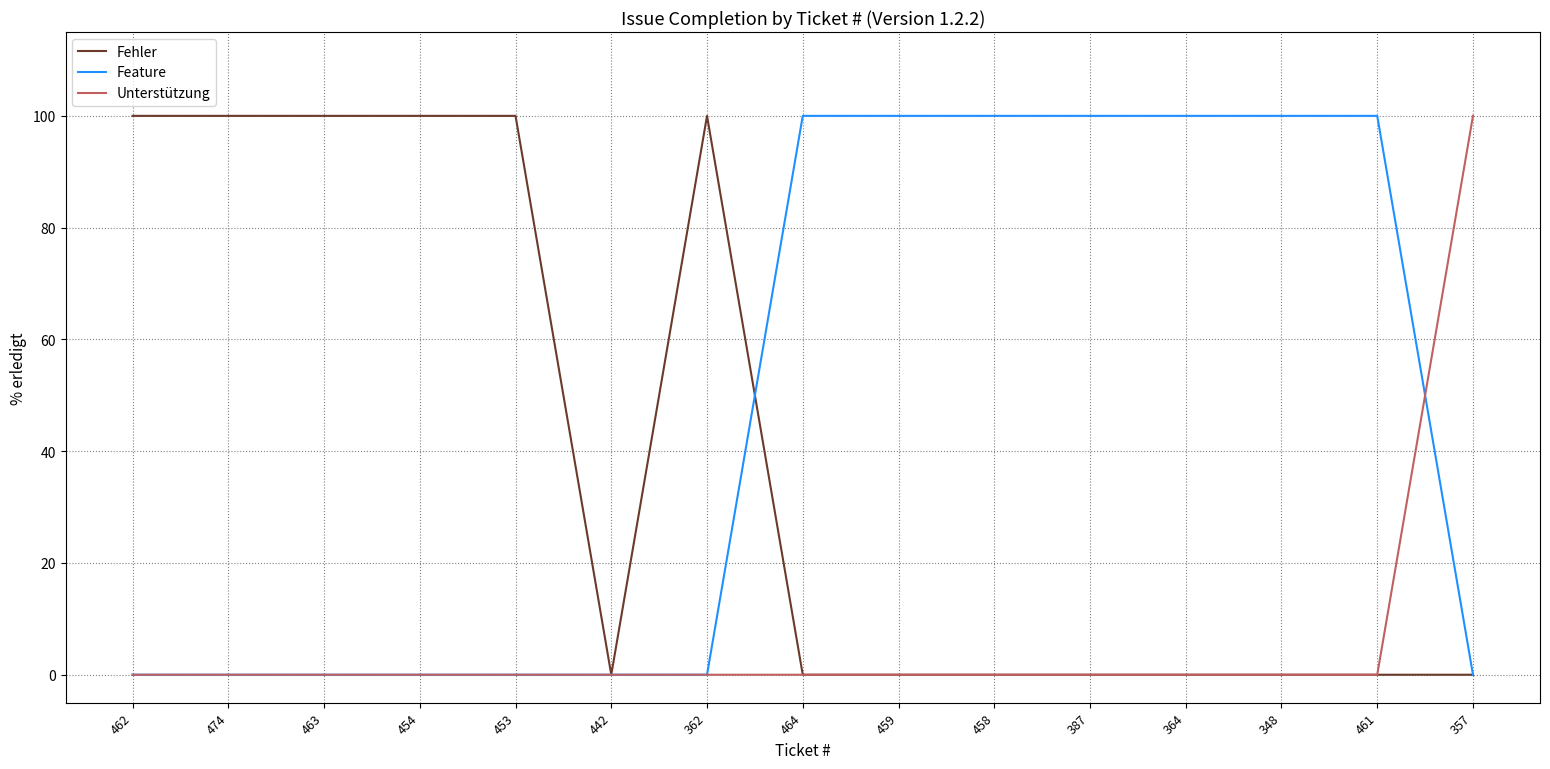

What is the sum of all Fehler values?

600